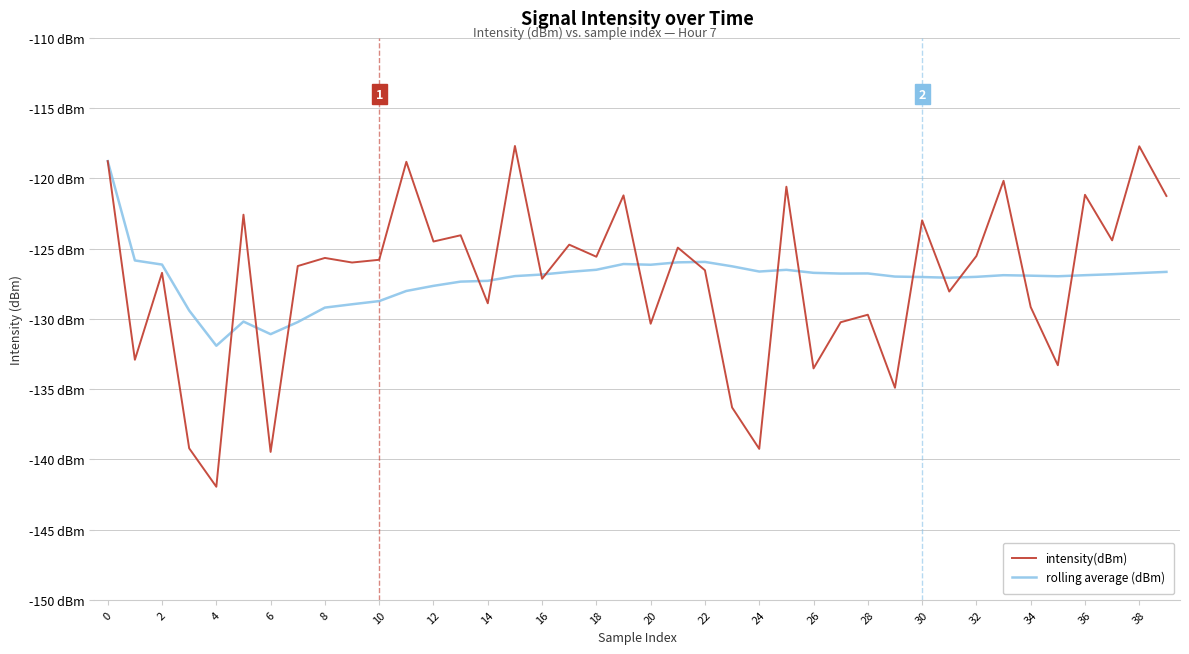

What is the difference between the maximum and minimum values in the rolling average (dBm) series?

13.1